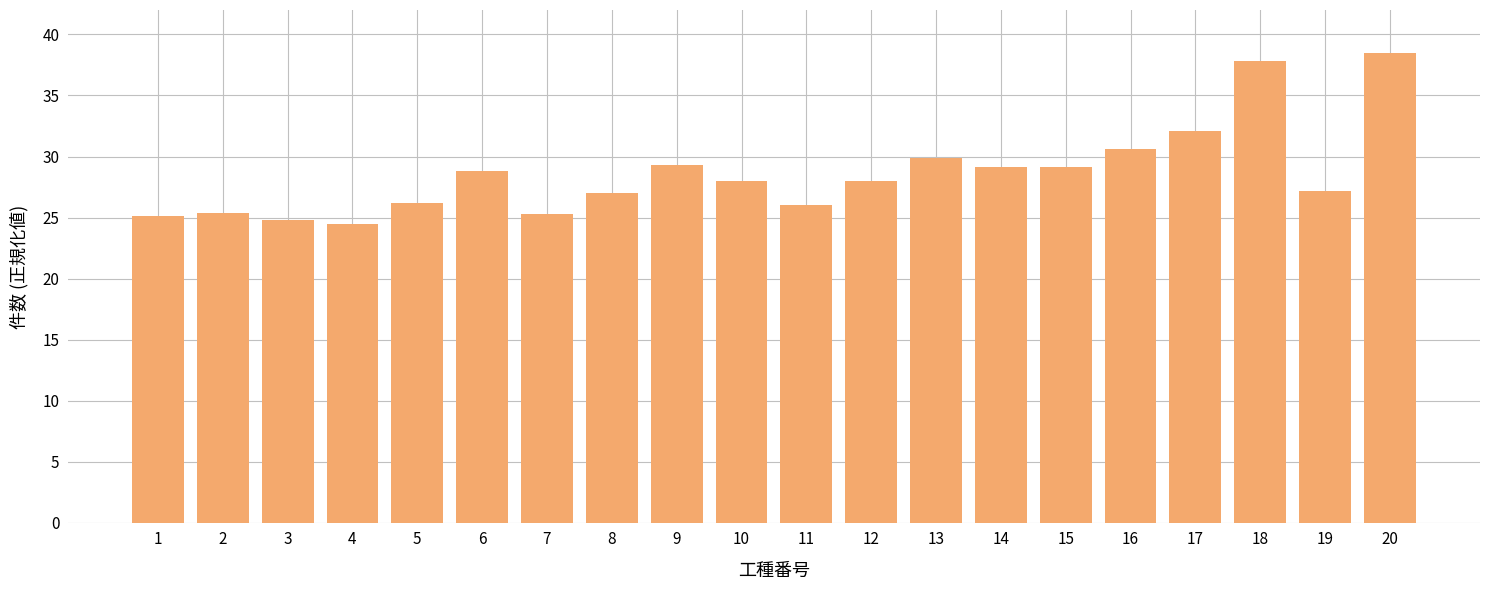

What is the difference between the values at 9 and 7?

4.0